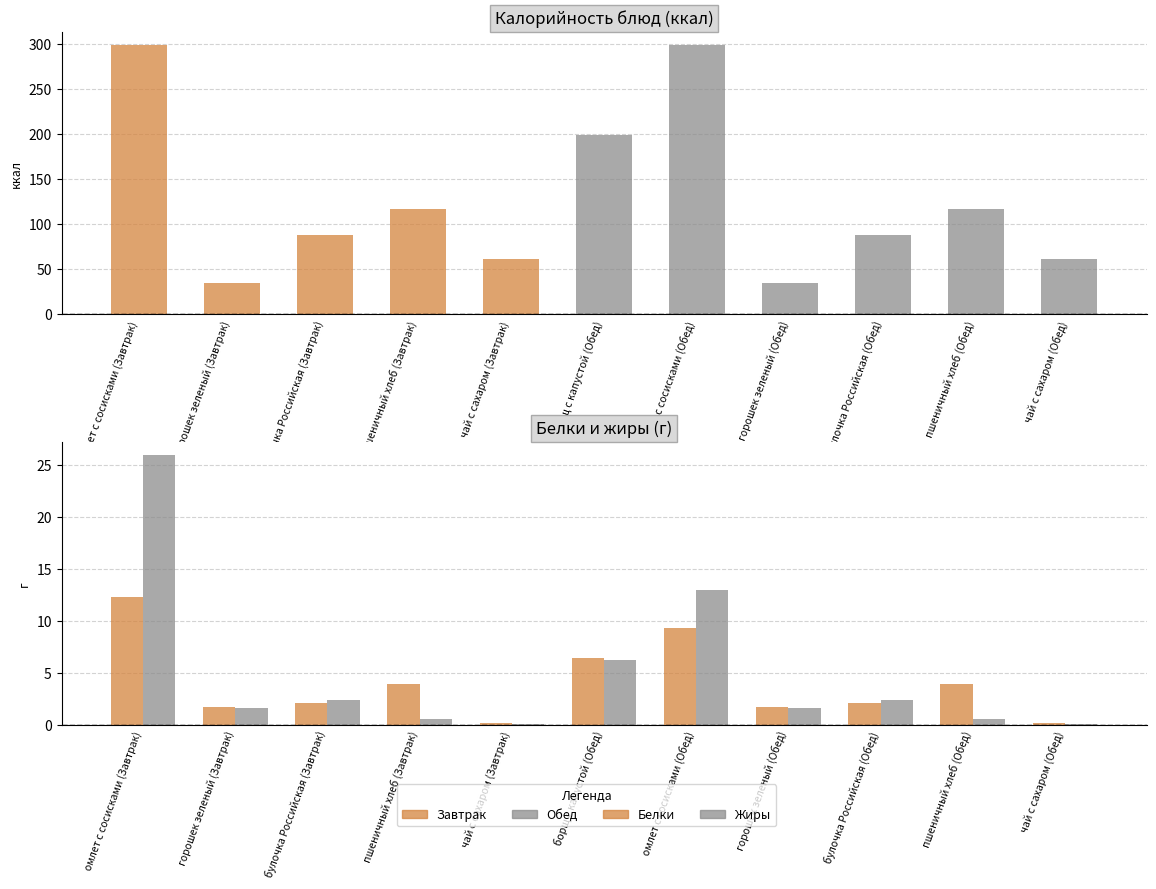

Where does the Жиры series first go above 1?

омлет с сосисками (Завтрак)